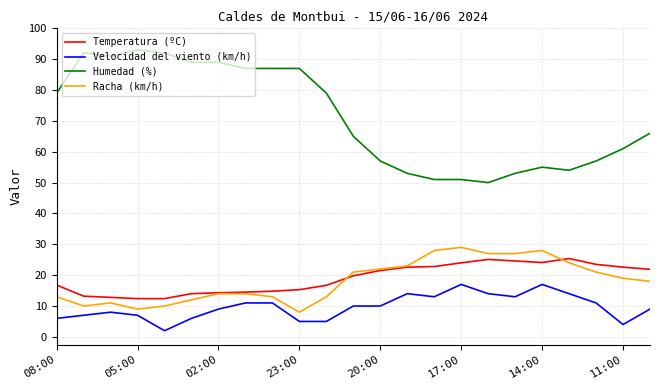

Which series has the widest spread of values?

Humedad (%)